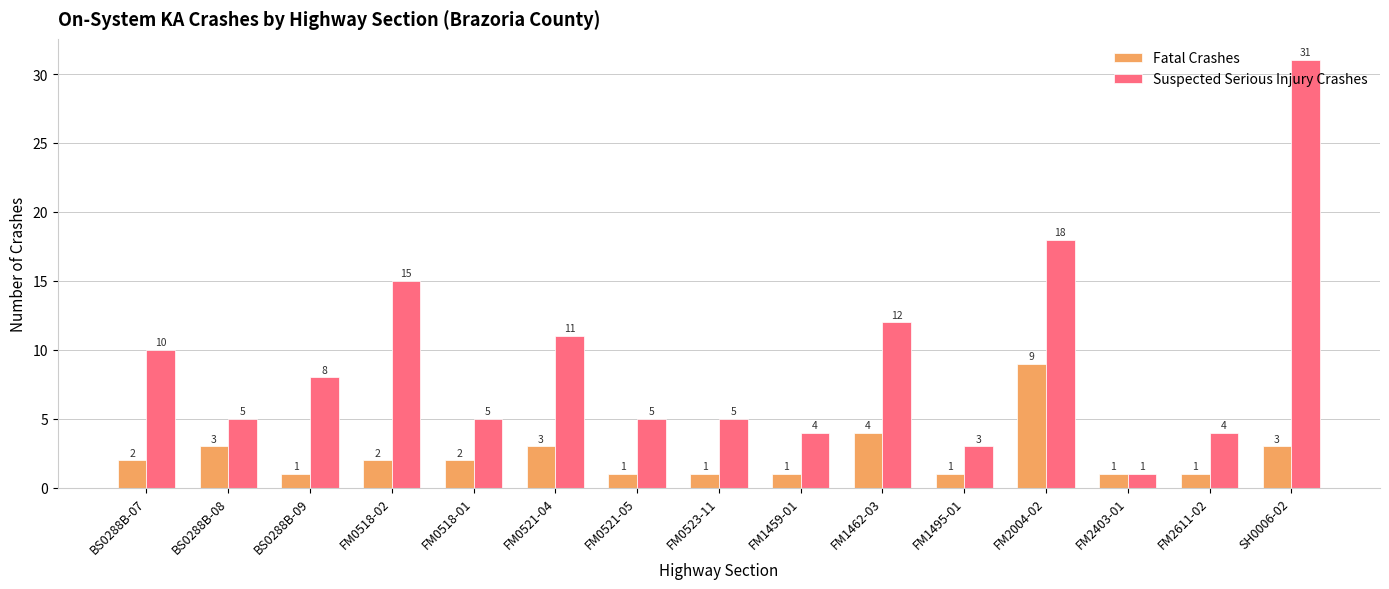

What position from the right is FM1462-03?

6